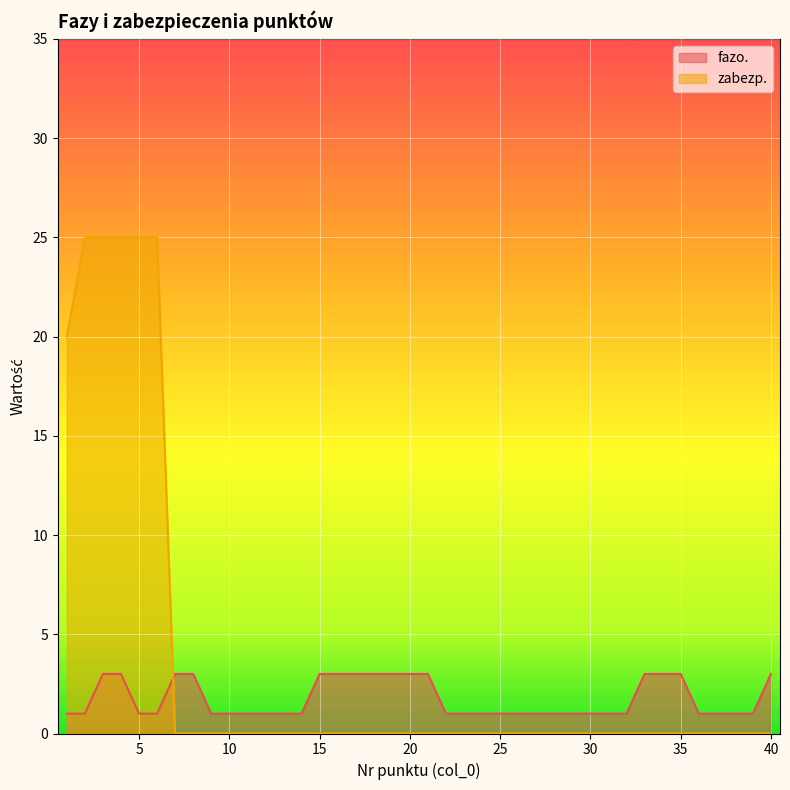

At which category is the sum across all series the highest?

3